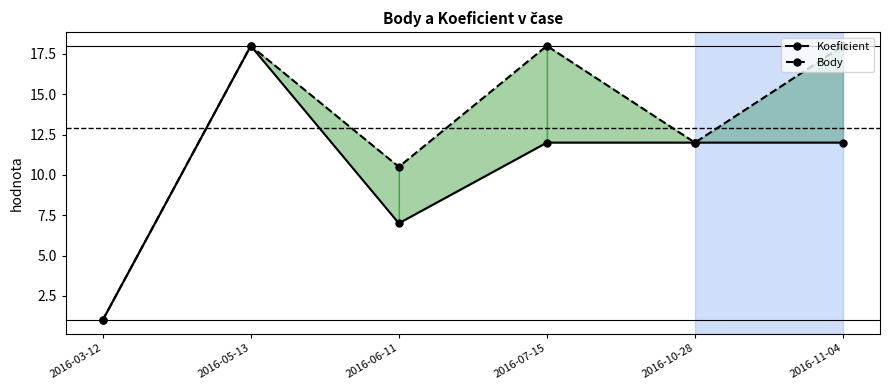

How many distinct data groups are displayed?

2